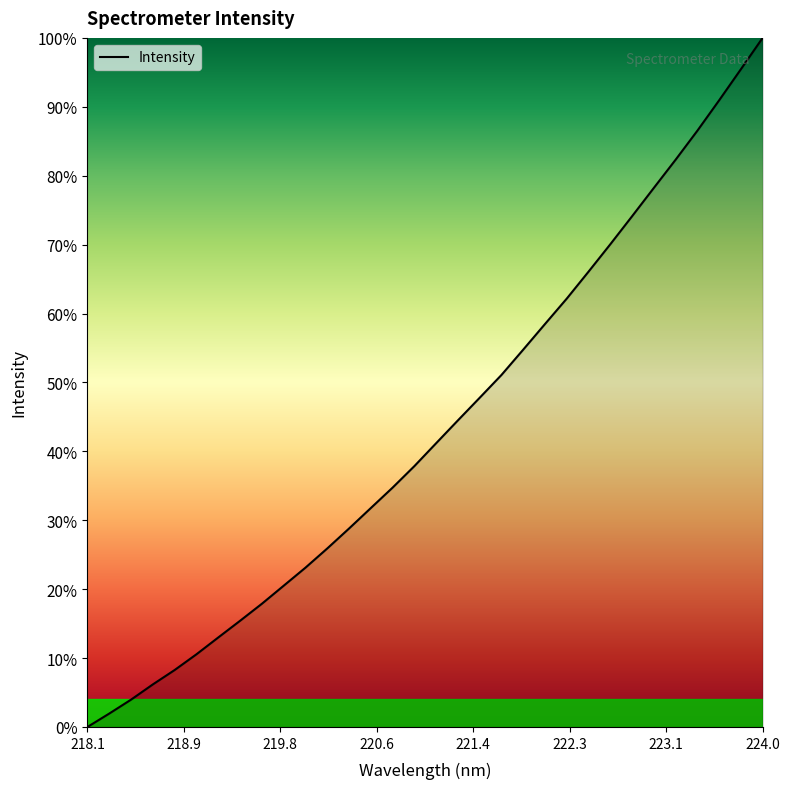

What is the difference between the maximum and minimum values?

100.0